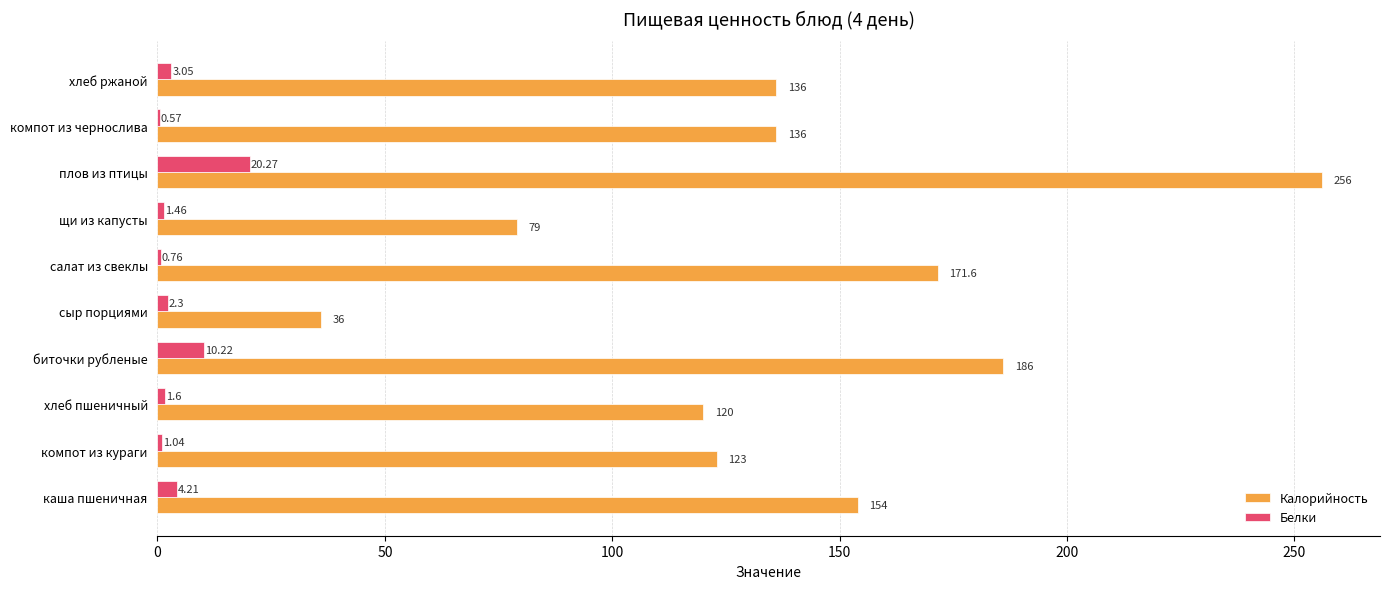

Which series has the largest range (max minus min)?

Калорийность